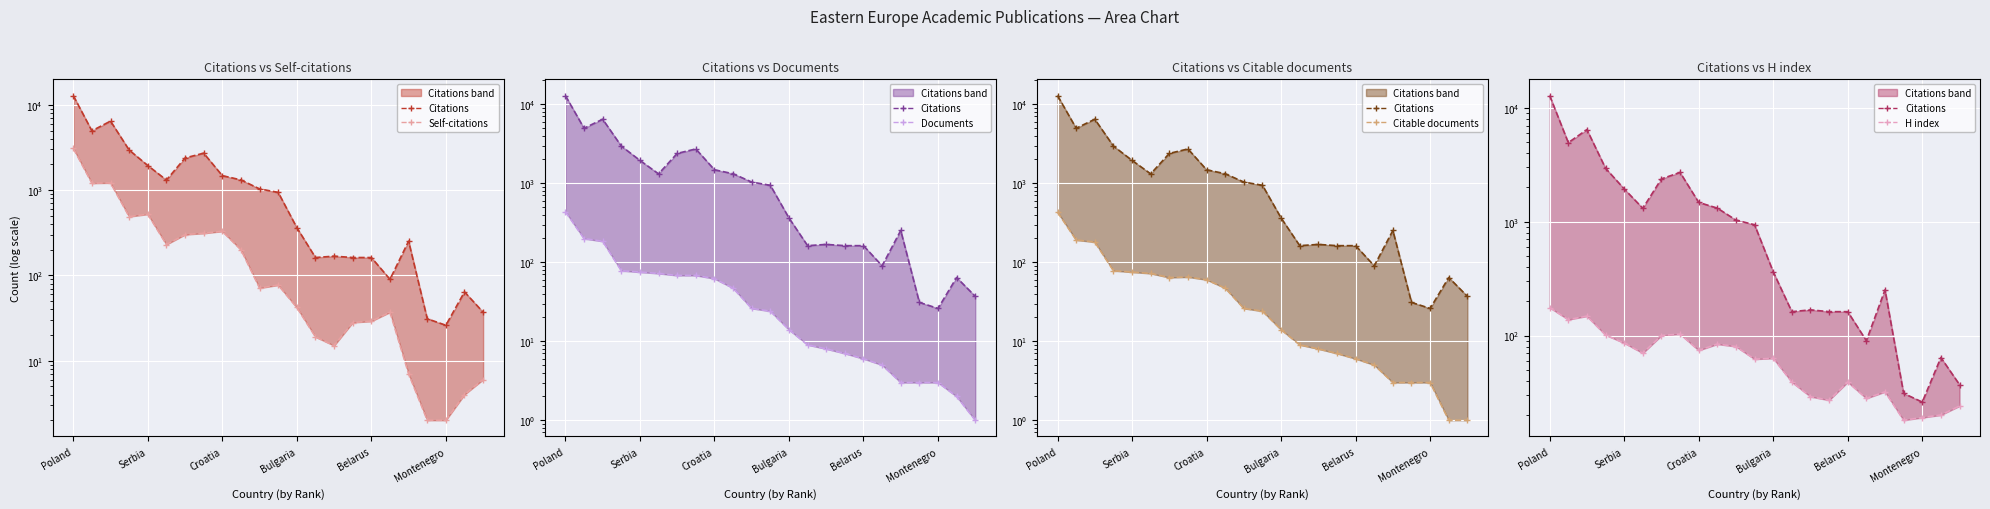

What is the difference between the highest and lowest values at 18?

249